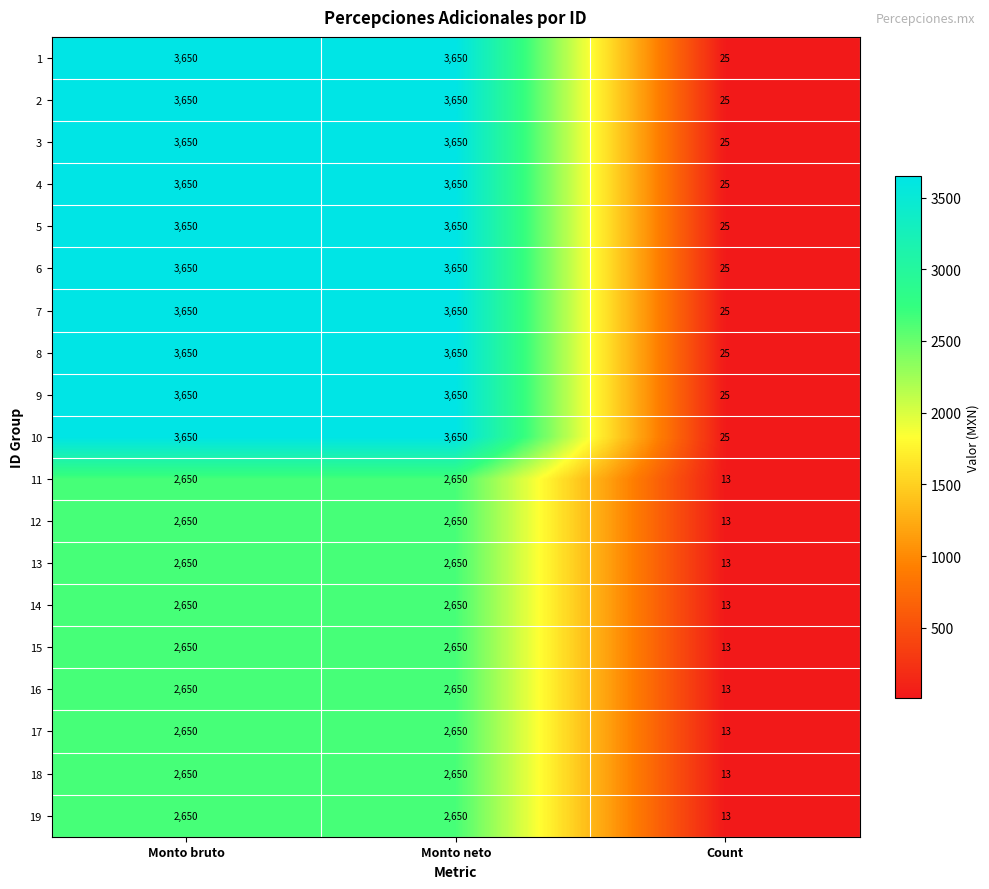

What is the spread (max minus min) of values at Count?

12